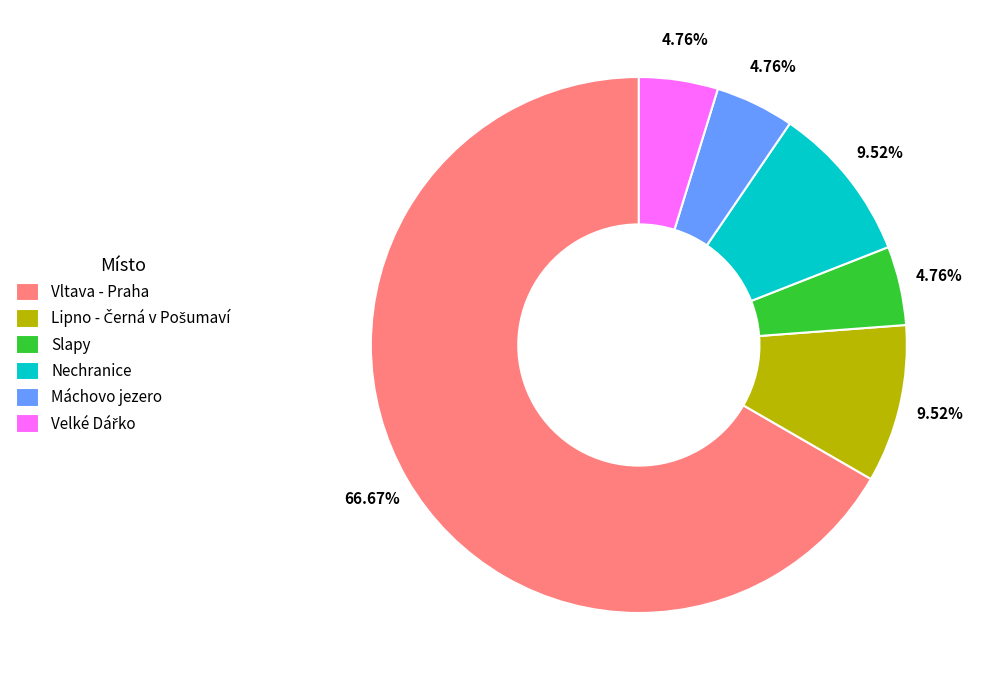

Which has a higher value, Vltava - Praha or Máchovo jezero?

Vltava - Praha